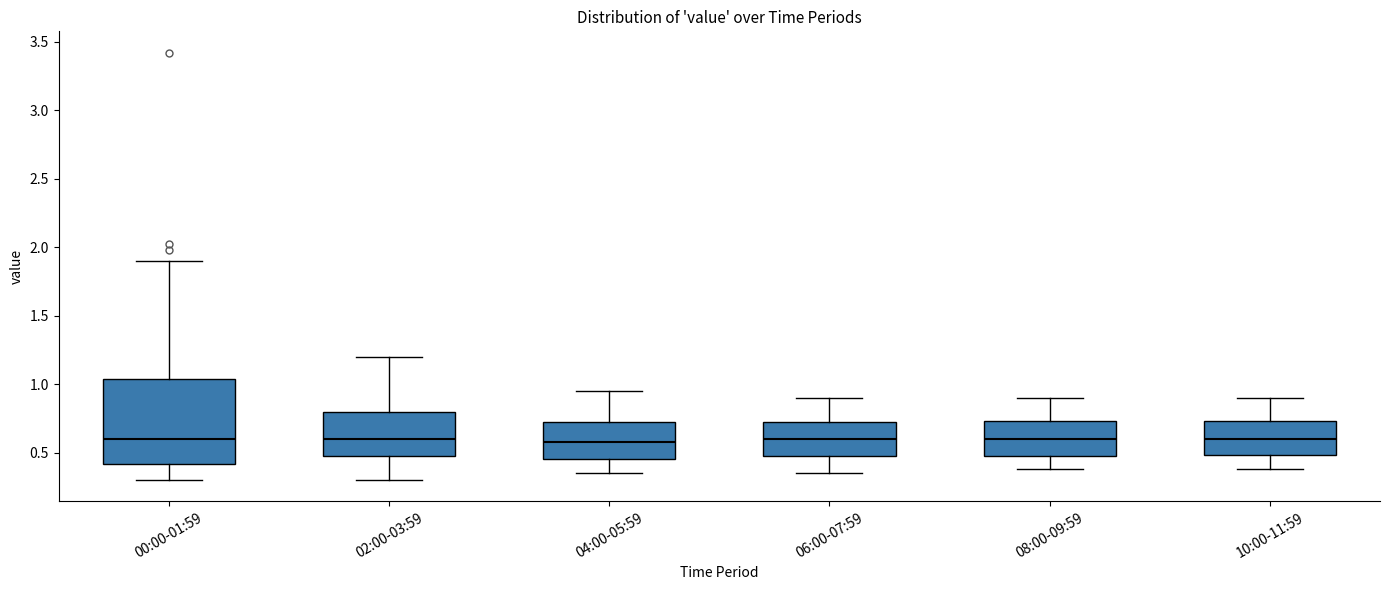

Reading left to right, transcribe this box plot: for each box, give where its median line is, the range the box spans, and where its two whiskers end, as read against the y-axis. The values are not printed on the chart, so give them approximately, as read against the axis.

00:00-01:59: median 0.60, box 0.40 to 1.05, whiskers 0.30 to 1.90
02:00-03:59: median 0.60, box 0.45 to 0.80, whiskers 0.30 to 1.20
04:00-05:59: median 0.60, box 0.45 to 0.70, whiskers 0.35 to 0.95
06:00-07:59: median 0.60, box 0.45 to 0.70, whiskers 0.35 to 0.90
08:00-09:59: median 0.60, box 0.45 to 0.75, whiskers 0.40 to 0.90
10:00-11:59: median 0.60, box 0.50 to 0.75, whiskers 0.40 to 0.90